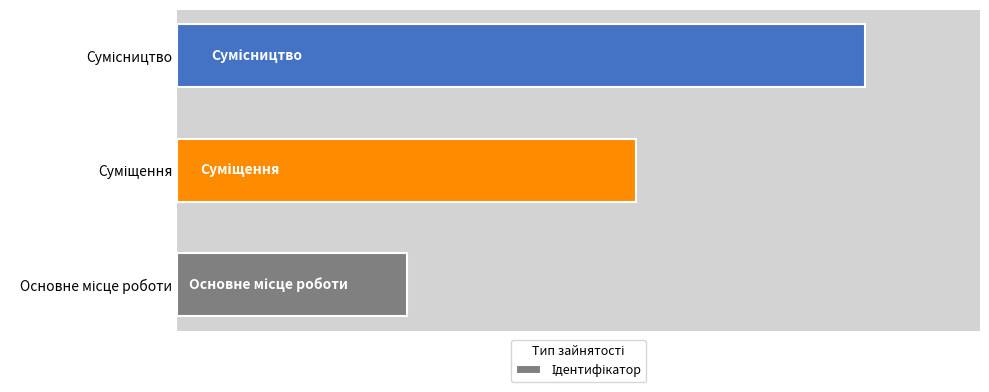

Are the bars grouped side by side (vs. stacked)?

No